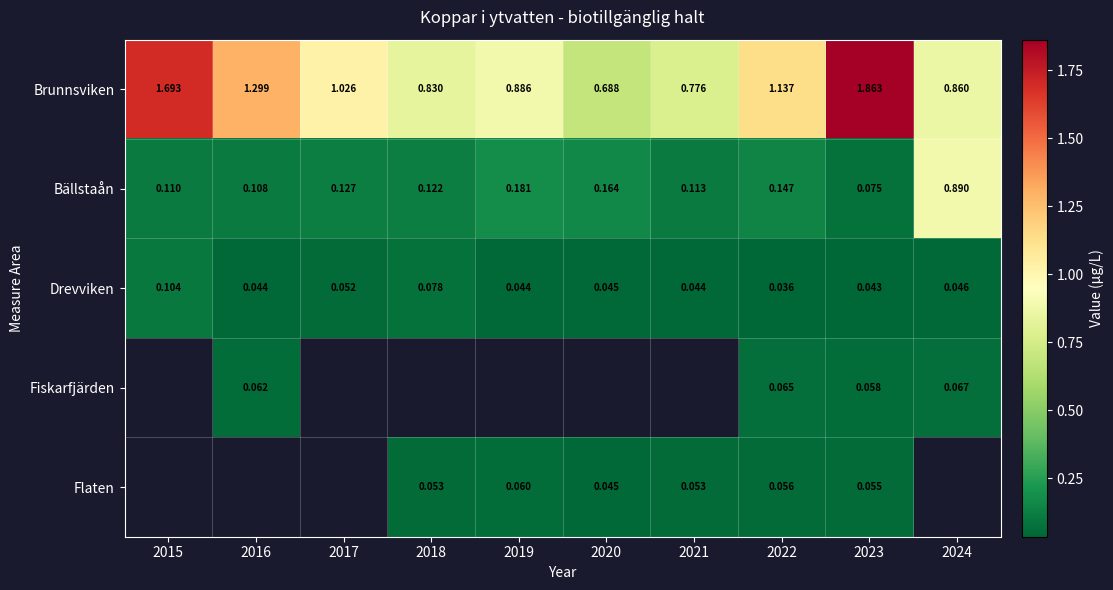

Which series has the largest range (max minus min)?

Brunnsviken